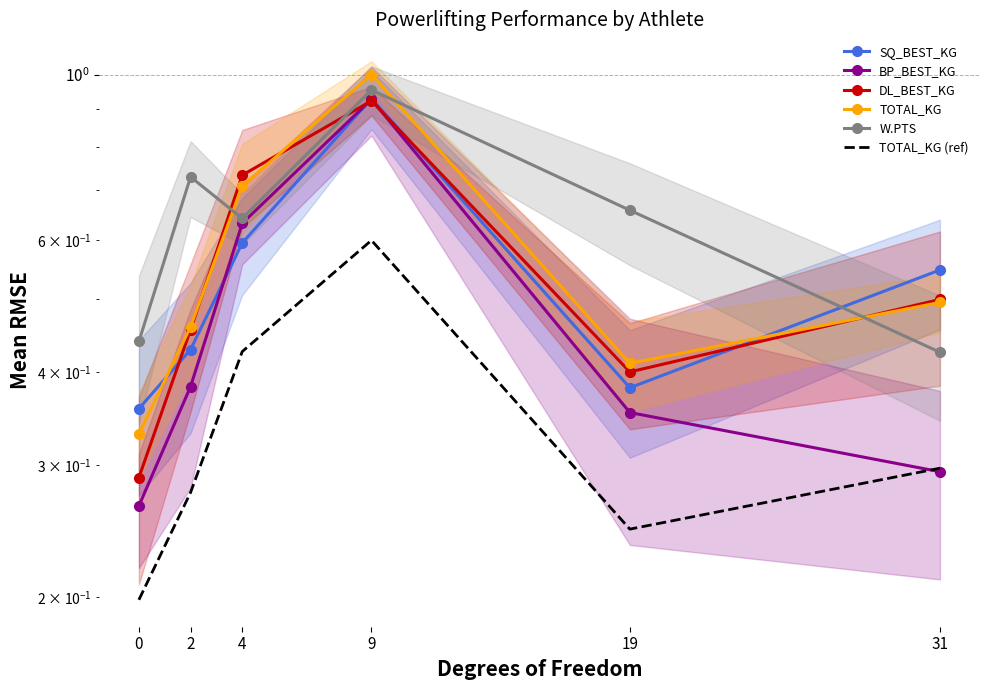

What is the value of the TOTAL_KG point at the 3rd from the left?

0.7